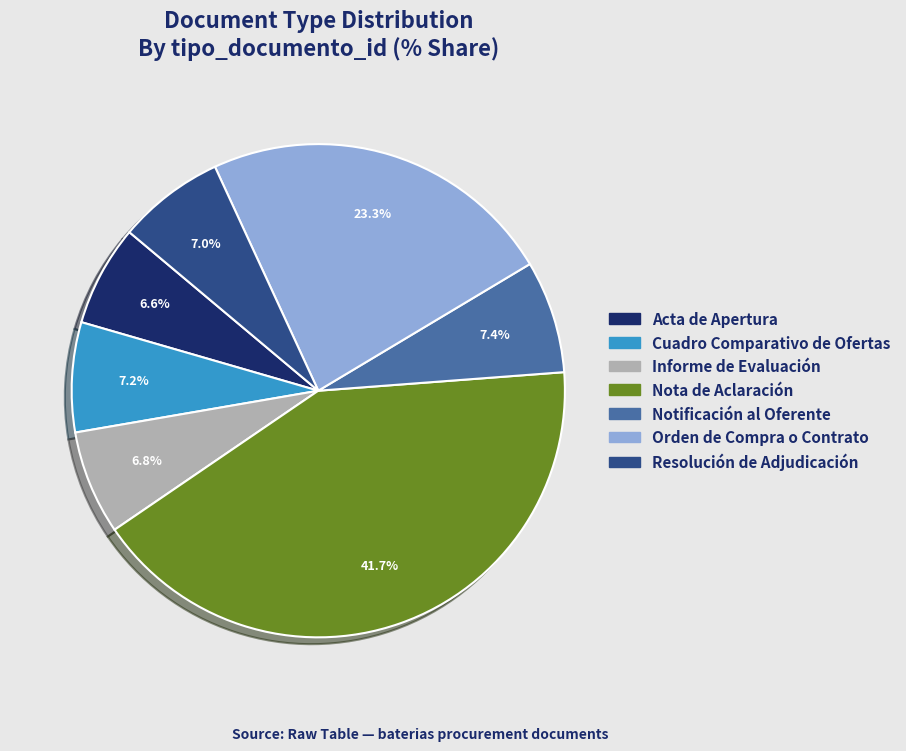

Approximately how many times larger is the value at Resolución de Adjudicación compared to Nota de Aclaración?

0.2